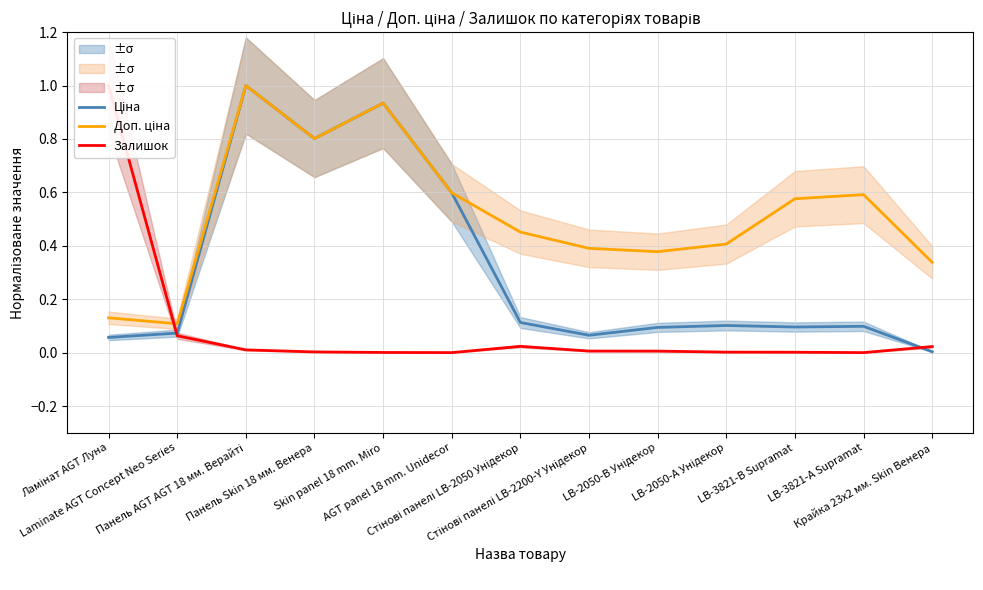

What is the difference between the Доп. ціна values at Стінові панелі LB-2200-Y Унідекор and LB-3821-В Supramat?

0.2